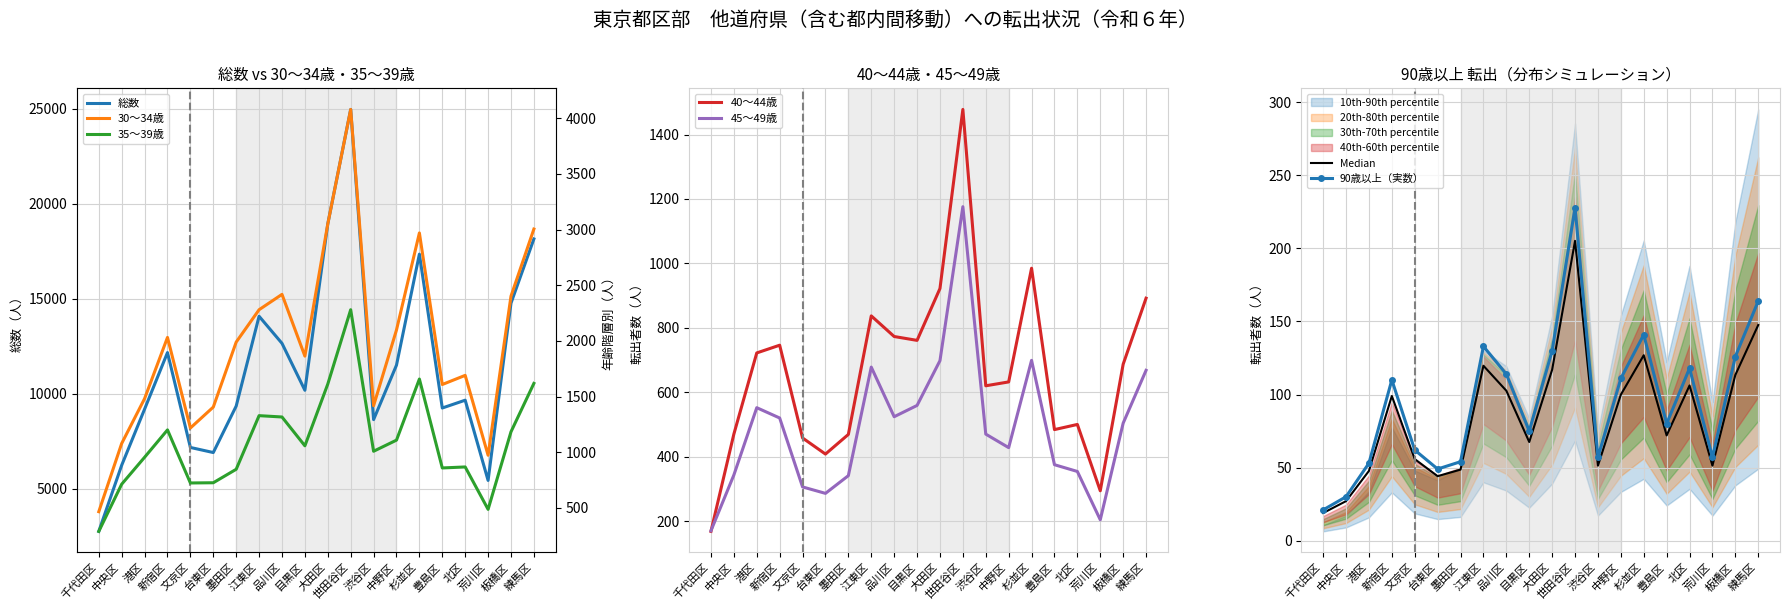

What is the total value across all series at 墨田区?

13050